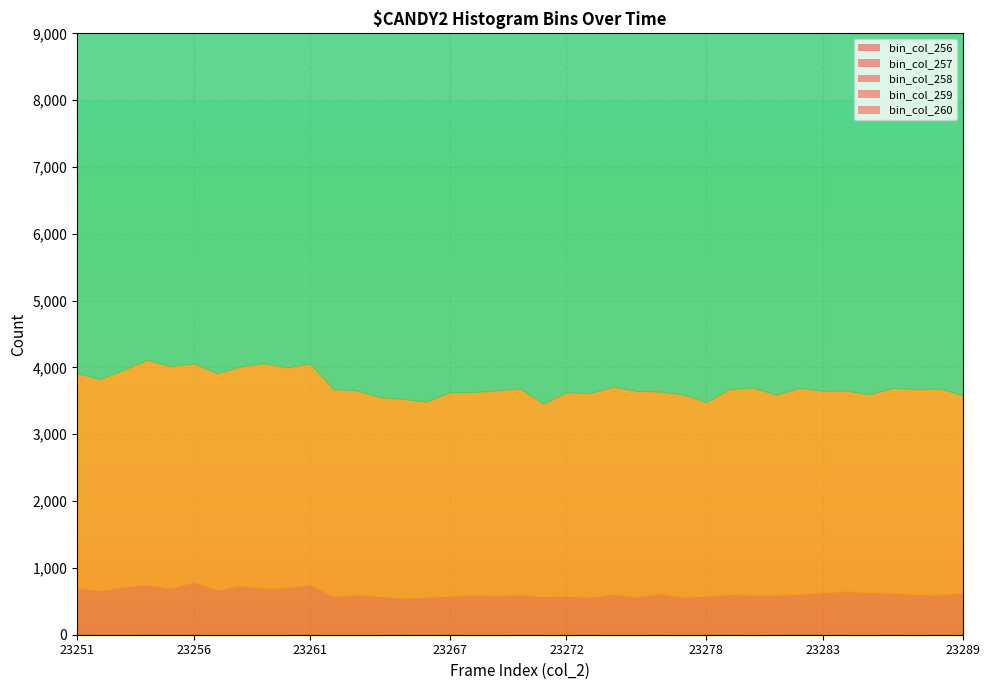

True or false: the data shows 26590 at 15.

False